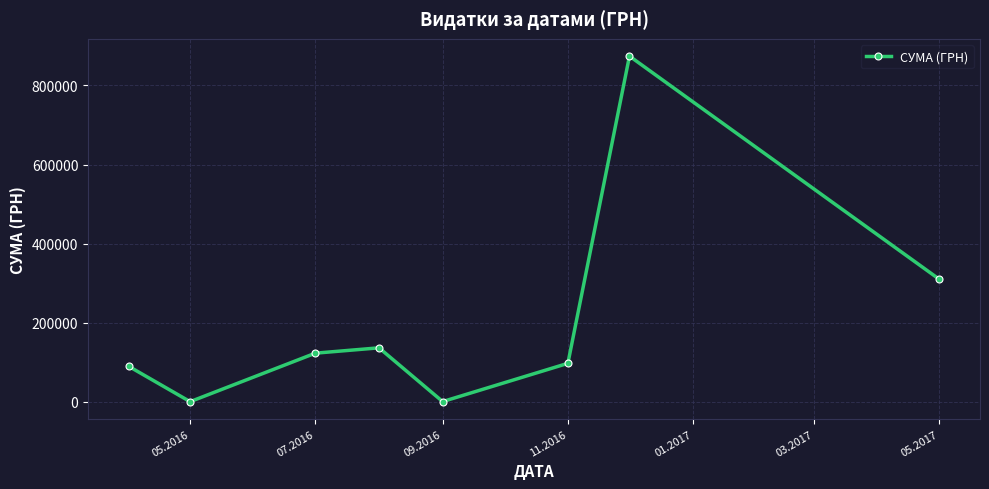

What is the sum of all values?

1630103.2